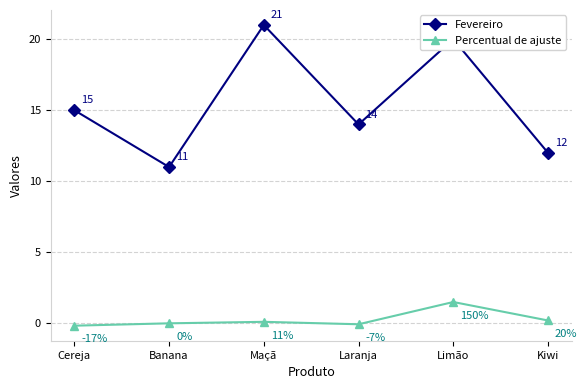

What is the average value of the Percentual de ajuste series?

0.3